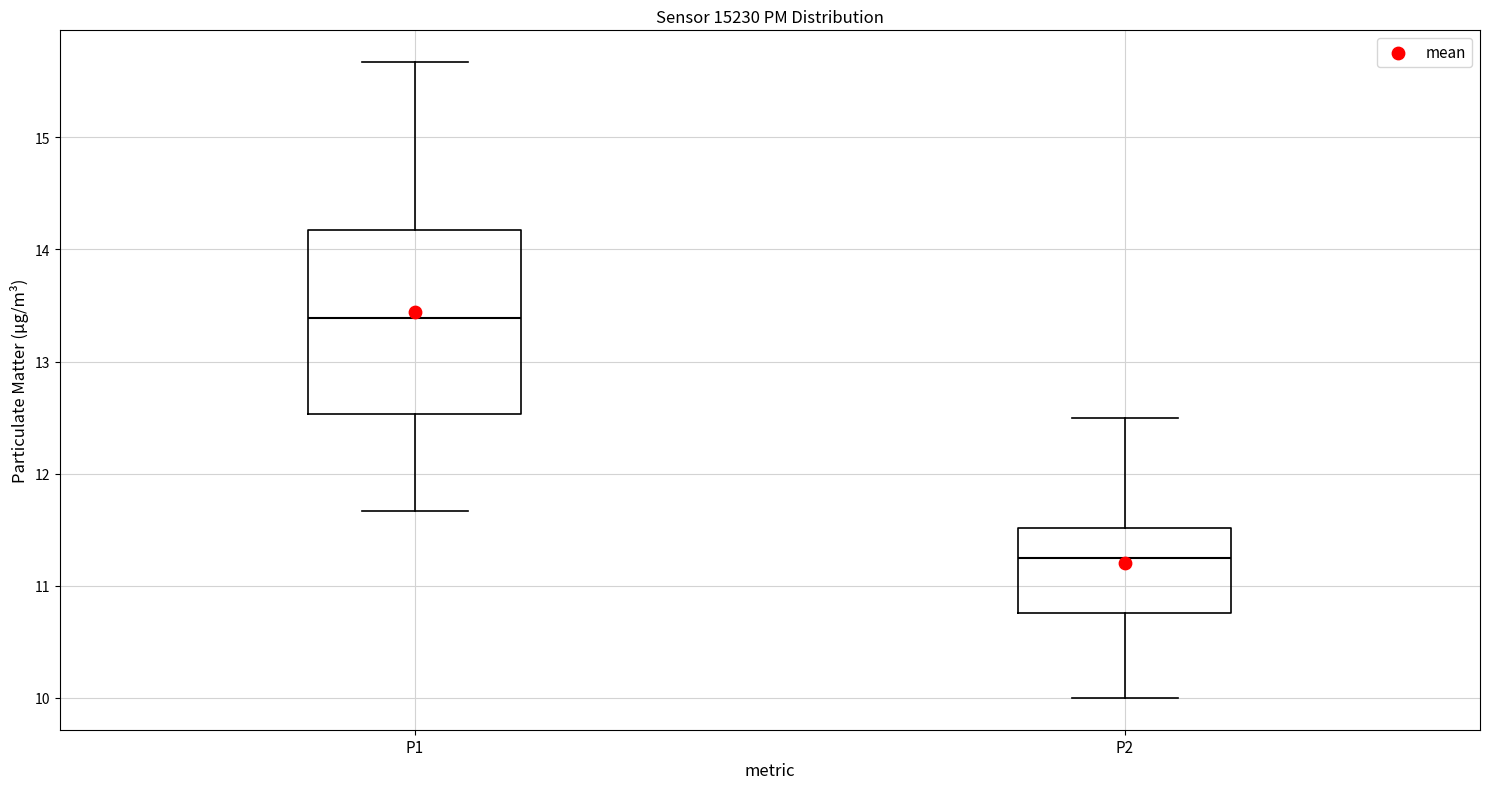

Which box has the lowest median line?

P2